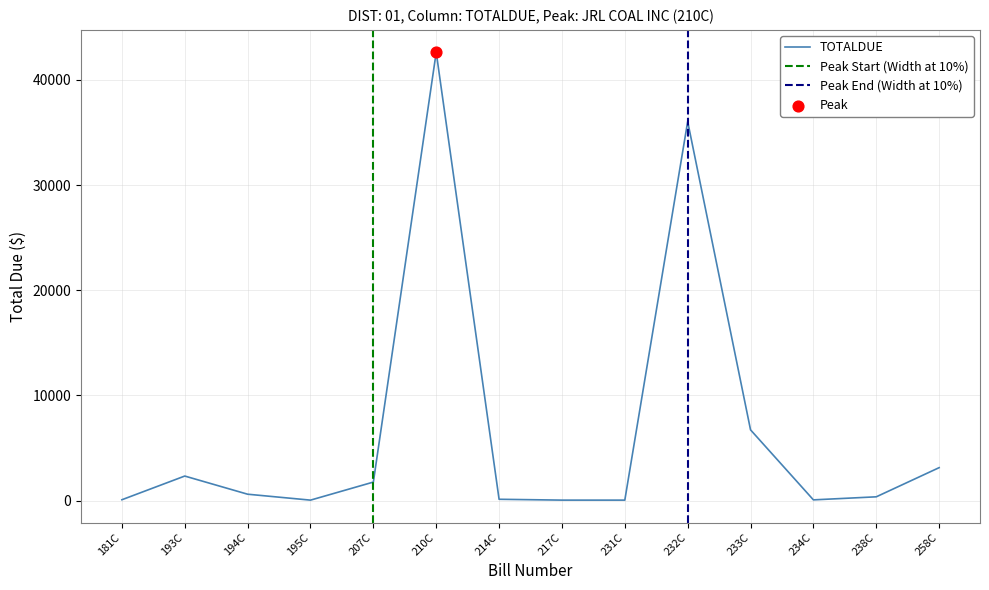

Between 258C and 214C, which is larger?

258C